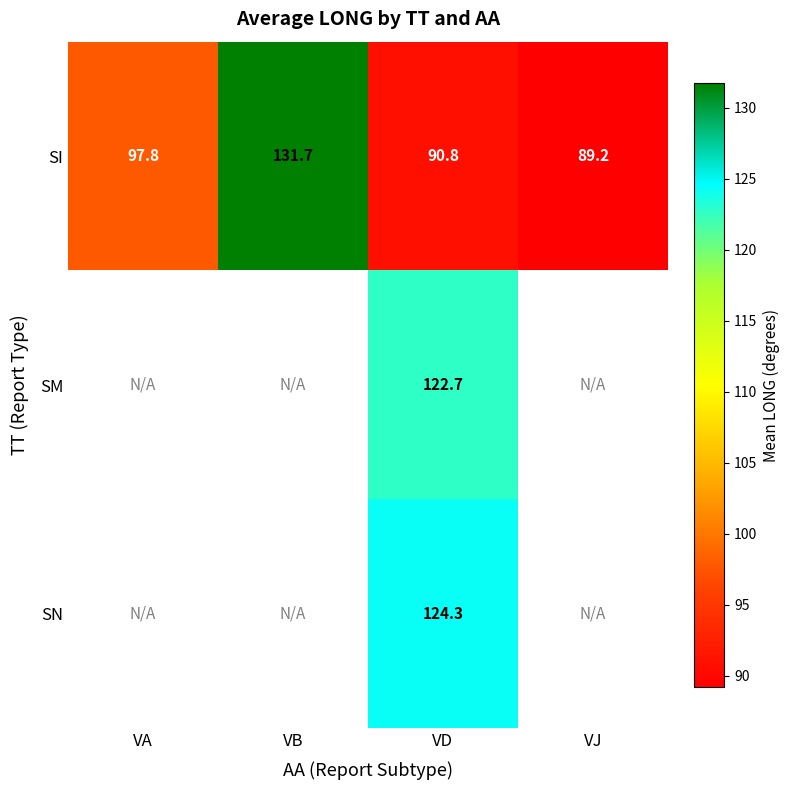

Where is SI nearest to the value 110?

VA